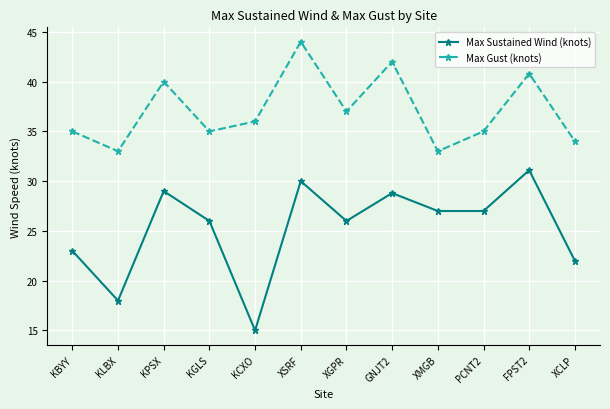

Reading left to right, transcribe all the data shown in this chart.

Max Sustained Wind (knots): 23.0	18.0	29.0	26.0	15.0	30.0	26.0	28.8	27.0	27.0	31.1	22.0
Max Gust (knots): 35.0	33.0	40.0	35.0	36.0	44.0	37.0	42.0	33.0	35.0	40.8	34.0